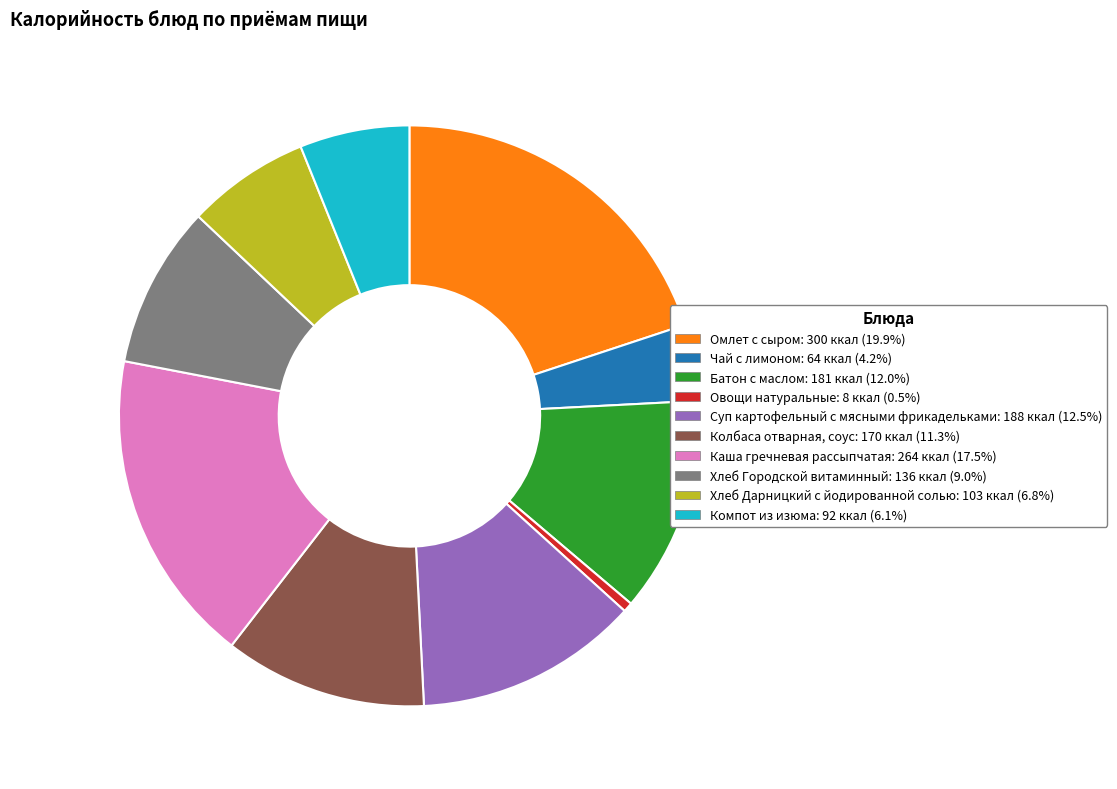

Which has a higher value, Батон с маслом or Каша гречневая рассыпчатая?

Каша гречневая рассыпчатая